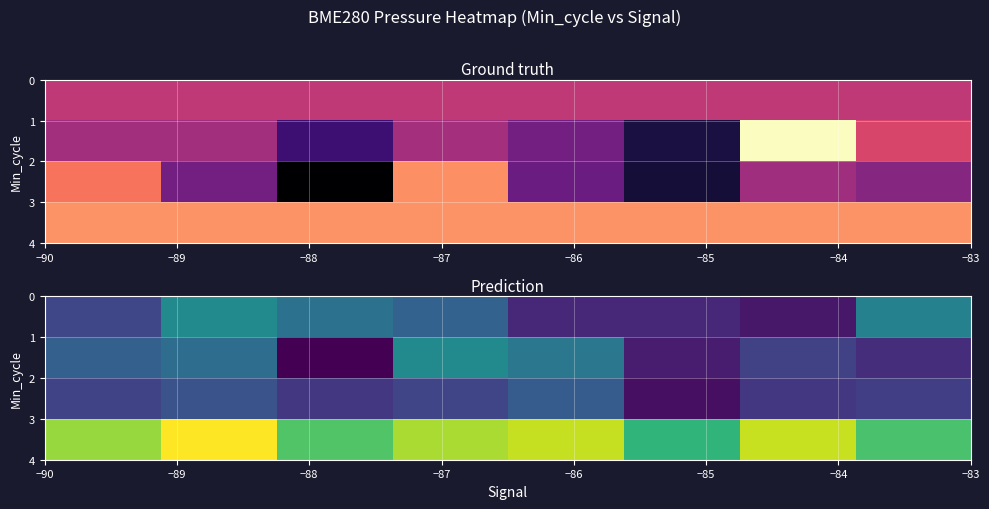

Which series has the widest spread of values?

row_1